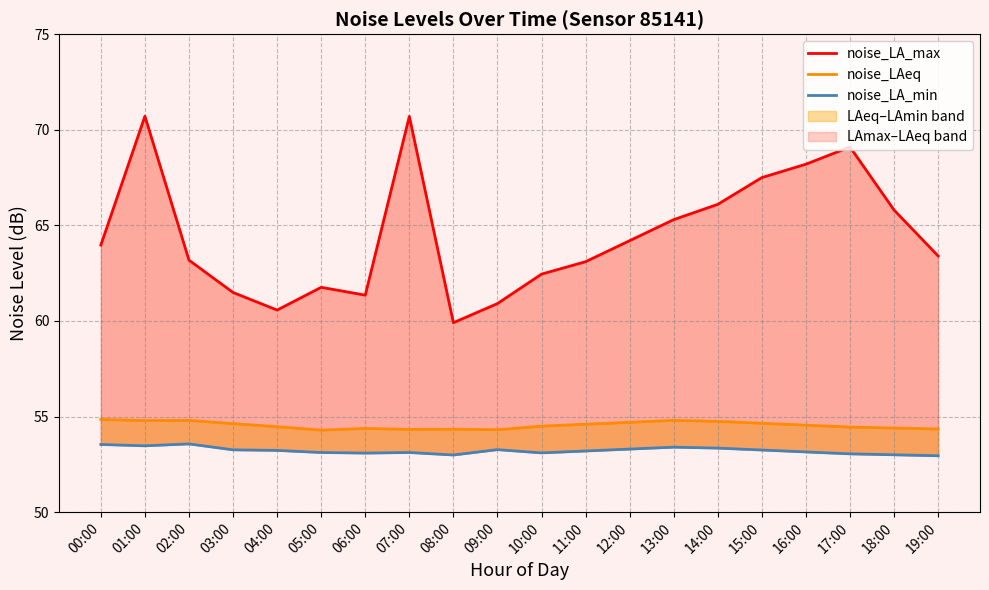

True or false: noise_LAeq has a value of 74.7 at 06:00.

False